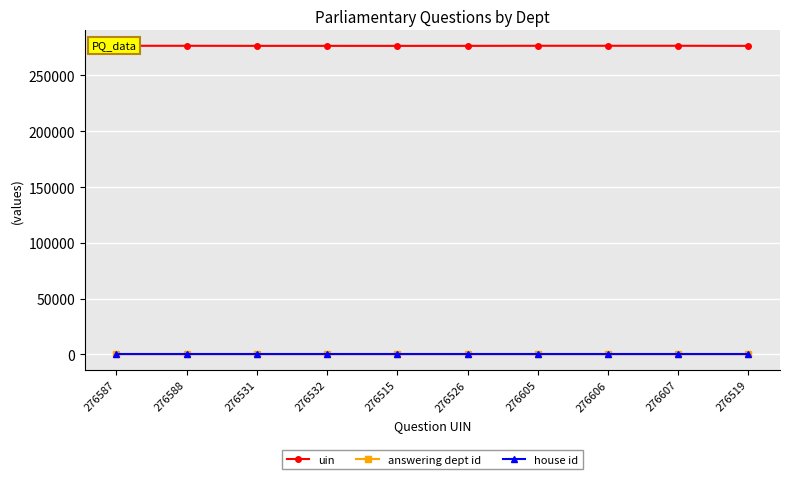

The answering dept id series shows 17 at 276607. True or false?

True